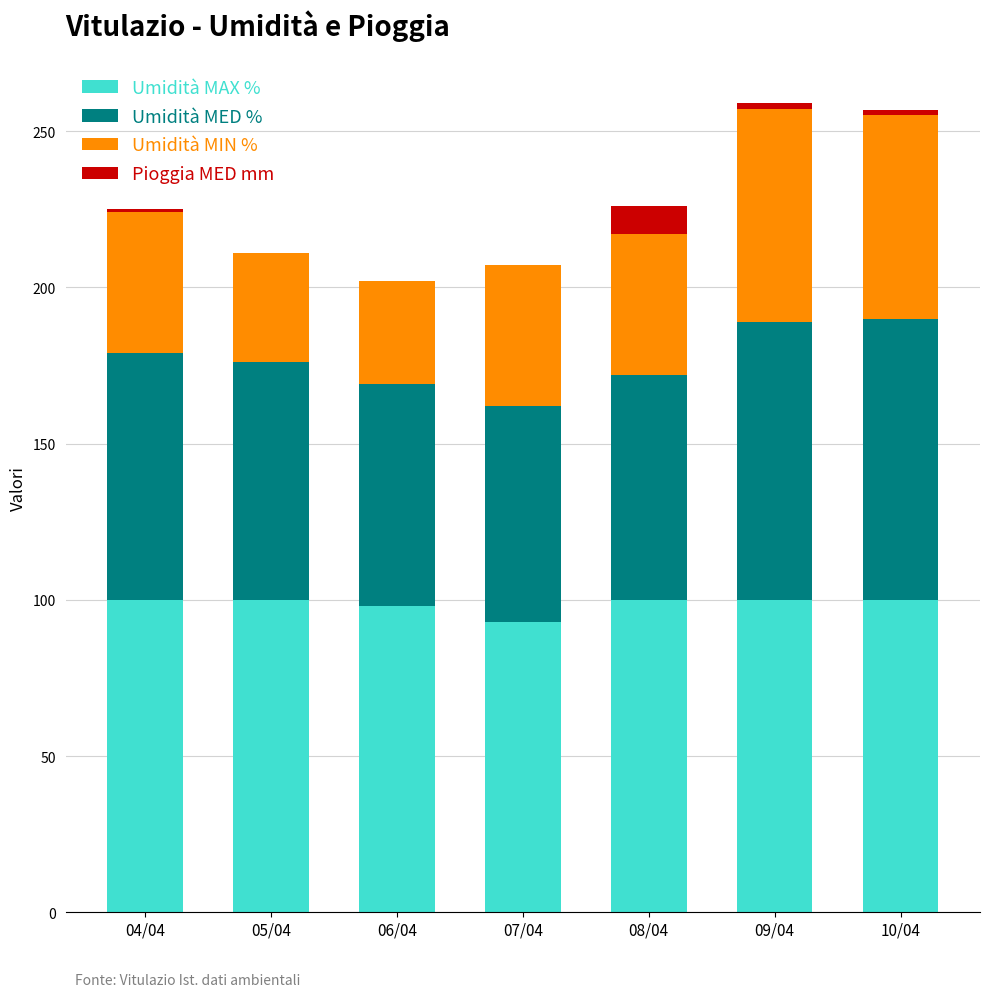

What are all the series names shown in the legend?

Umidità MAX %, Umidità MED %, Umidità MIN %, Pioggia MED mm